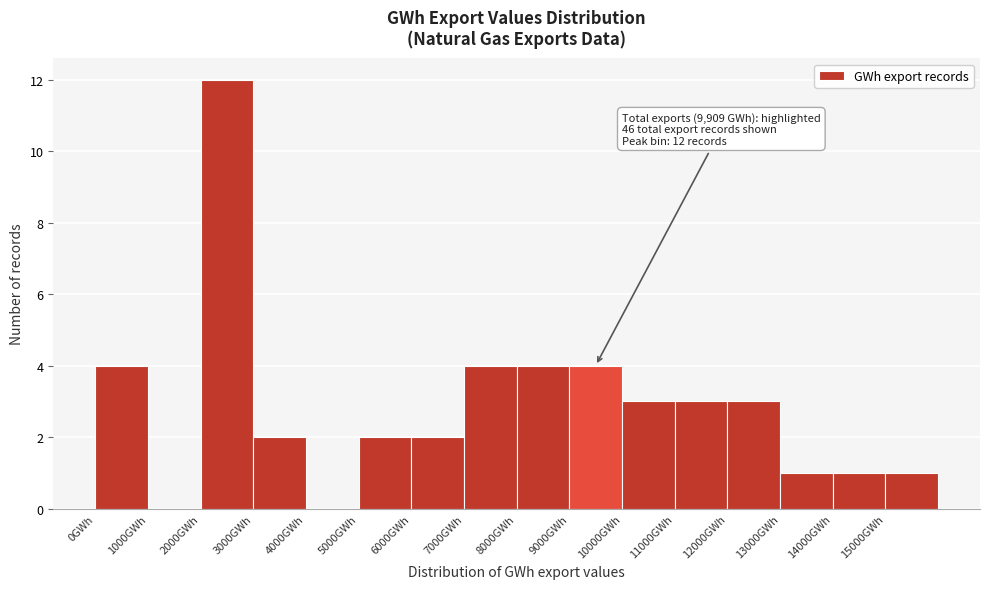

Which range on the x-axis has the tallest bar?

2000 to 3000